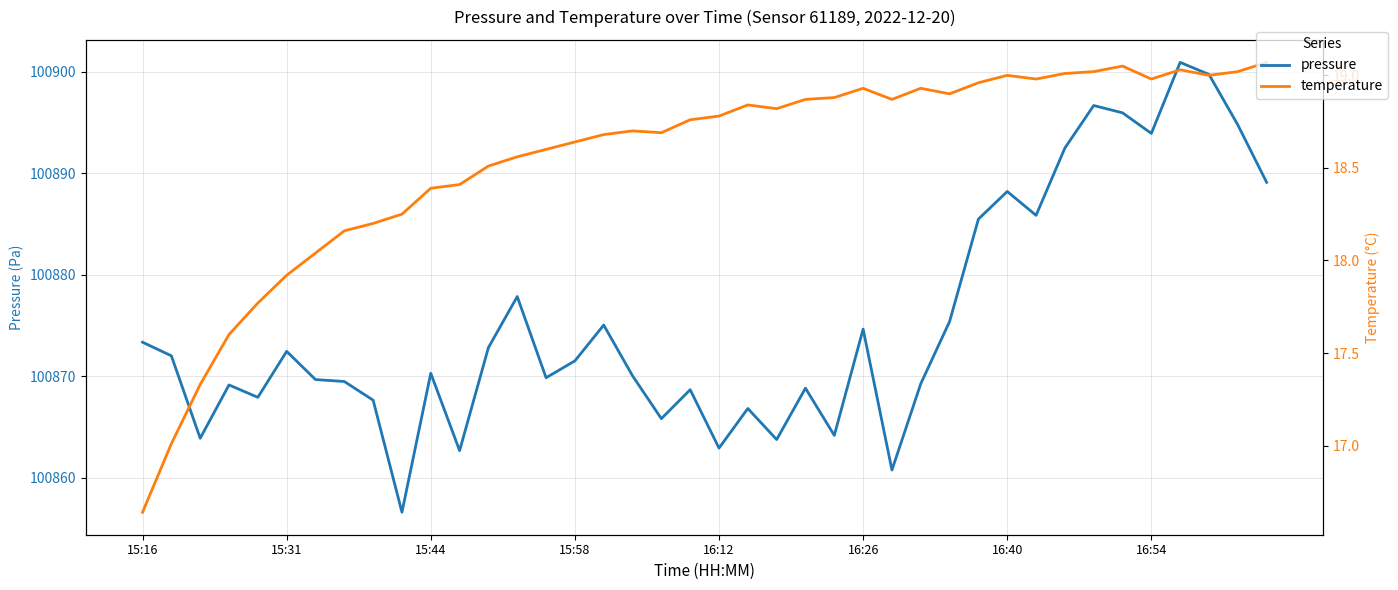

The value of pressure at 14 is 22049.0. True or false?

False